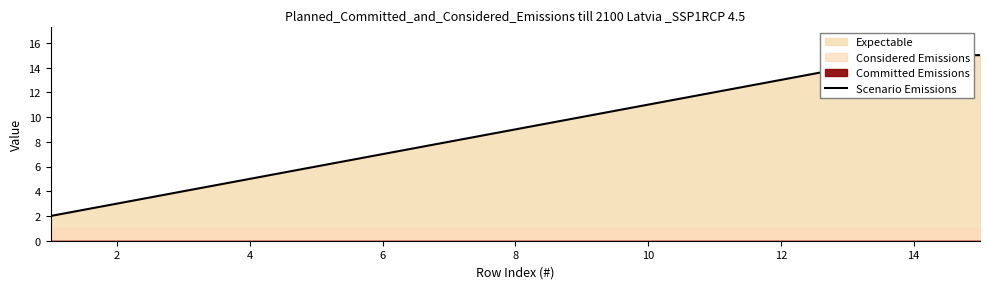

The chart shows a value of 3 at 6. True or false?

False